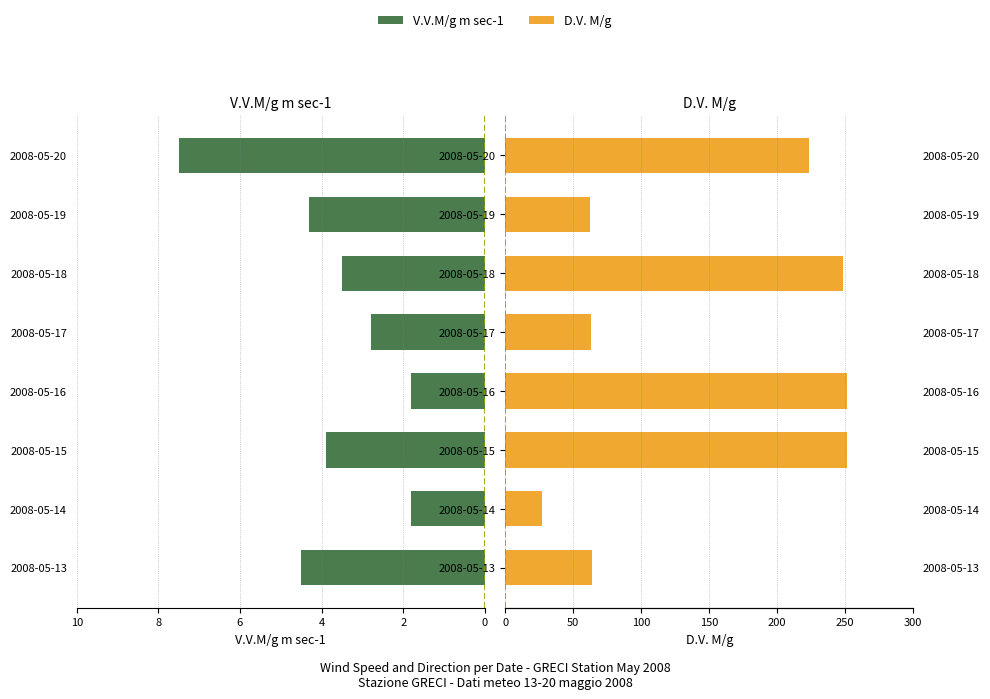

At how many categories does at least one series exceed 95?

4